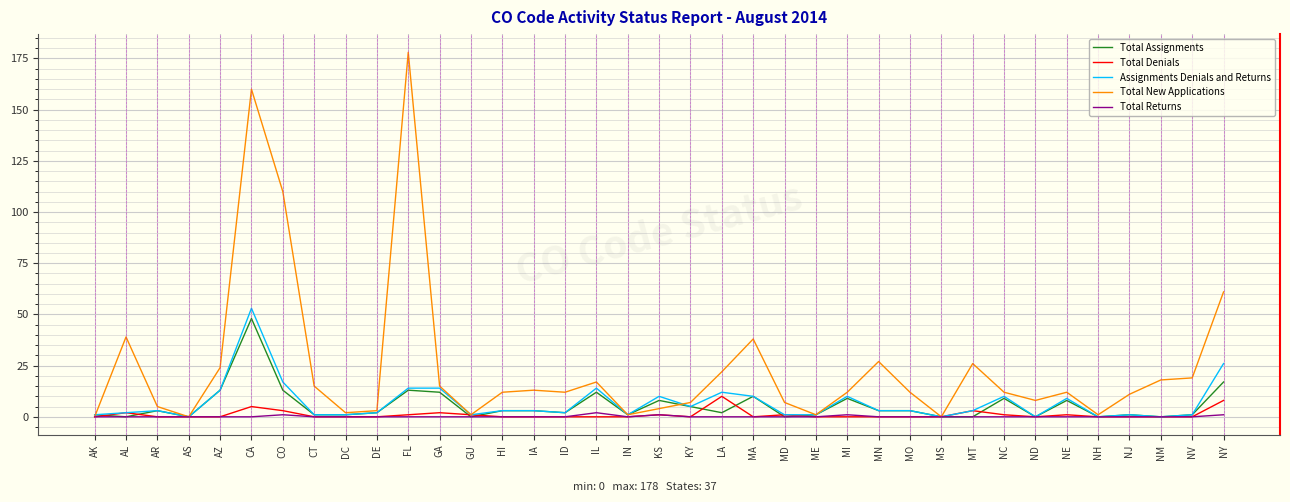

What is the sum of the Total New Applications values at LA and IL?

39